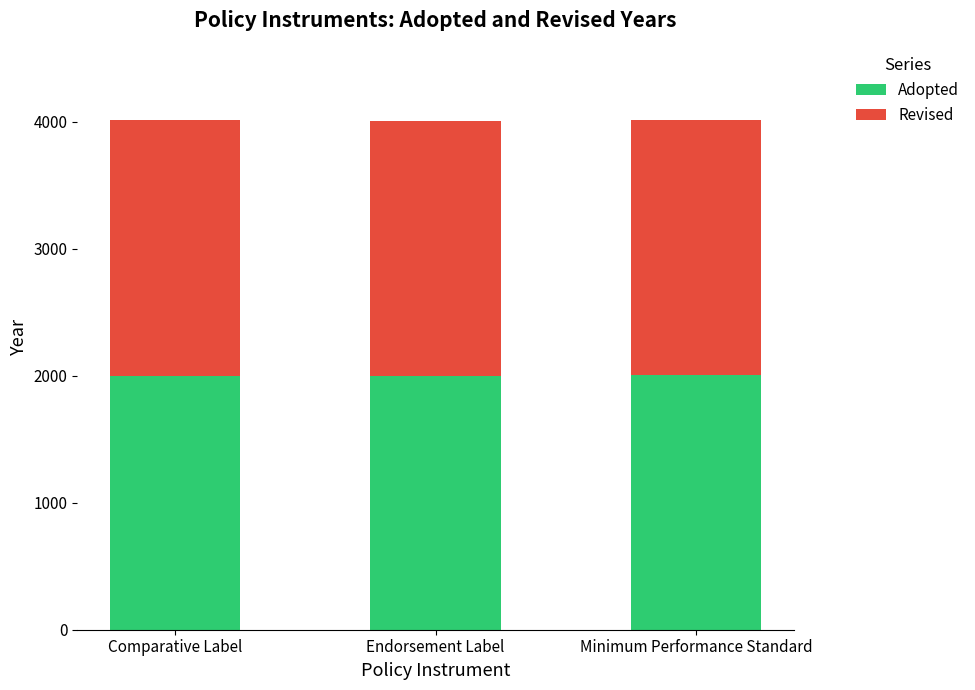

Does the chart contain any negative values?

No